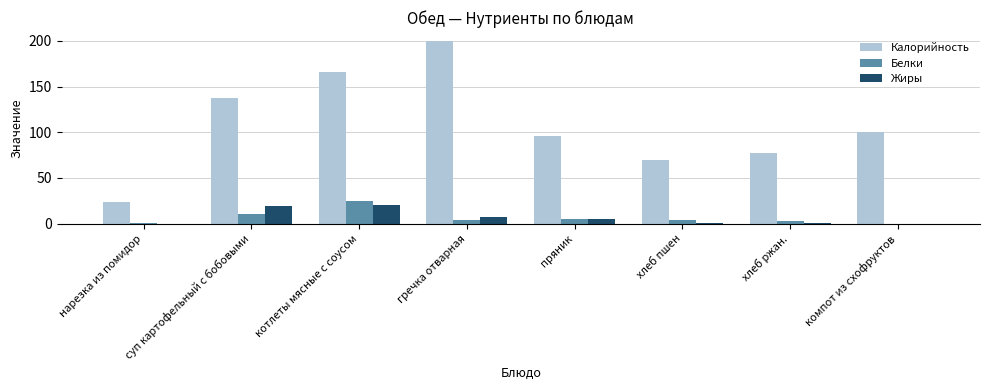

What is the highest value of the Жиры series?

20.4